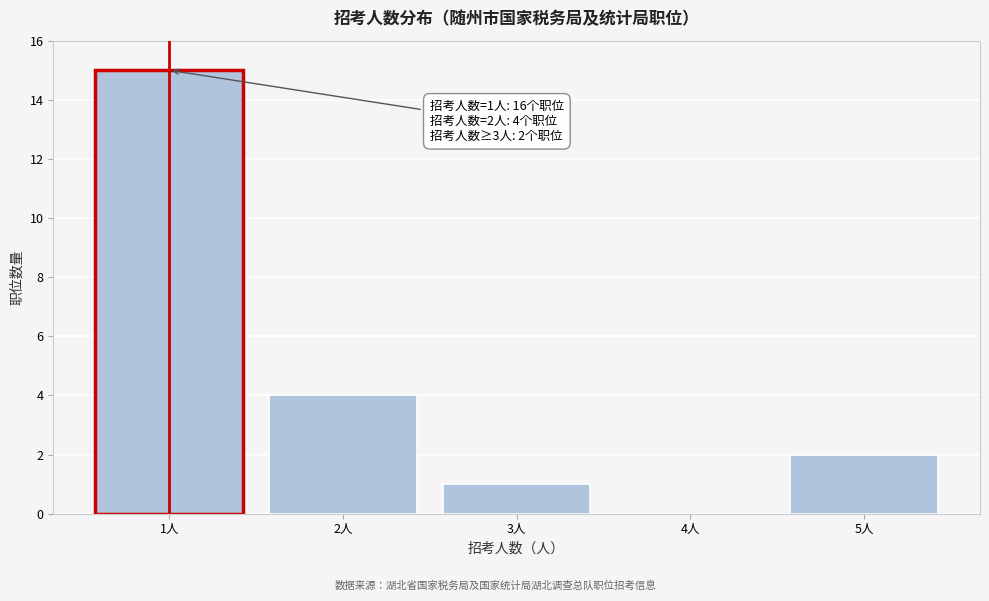

Reading left to right, what are all the values shown in this chart?

1人=15	2人=4	3人=1	4人=0	5人=2